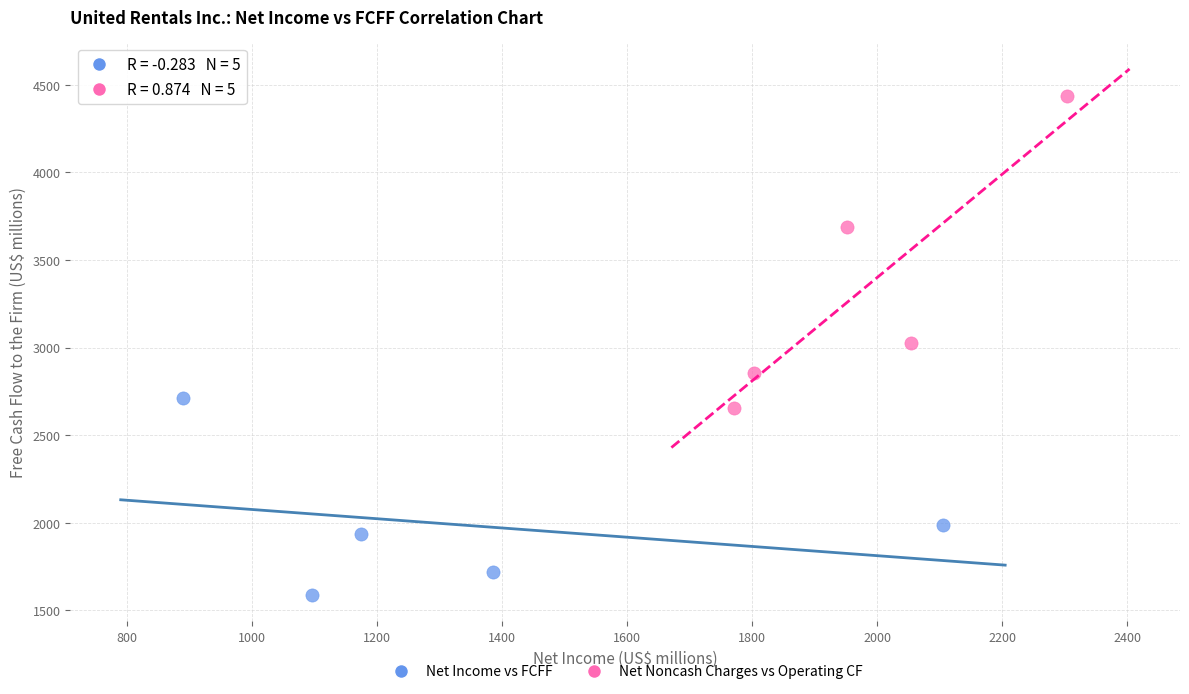

Which series has the largest Y range (max minus min)?

Net Noncash Charges vs Operating CF